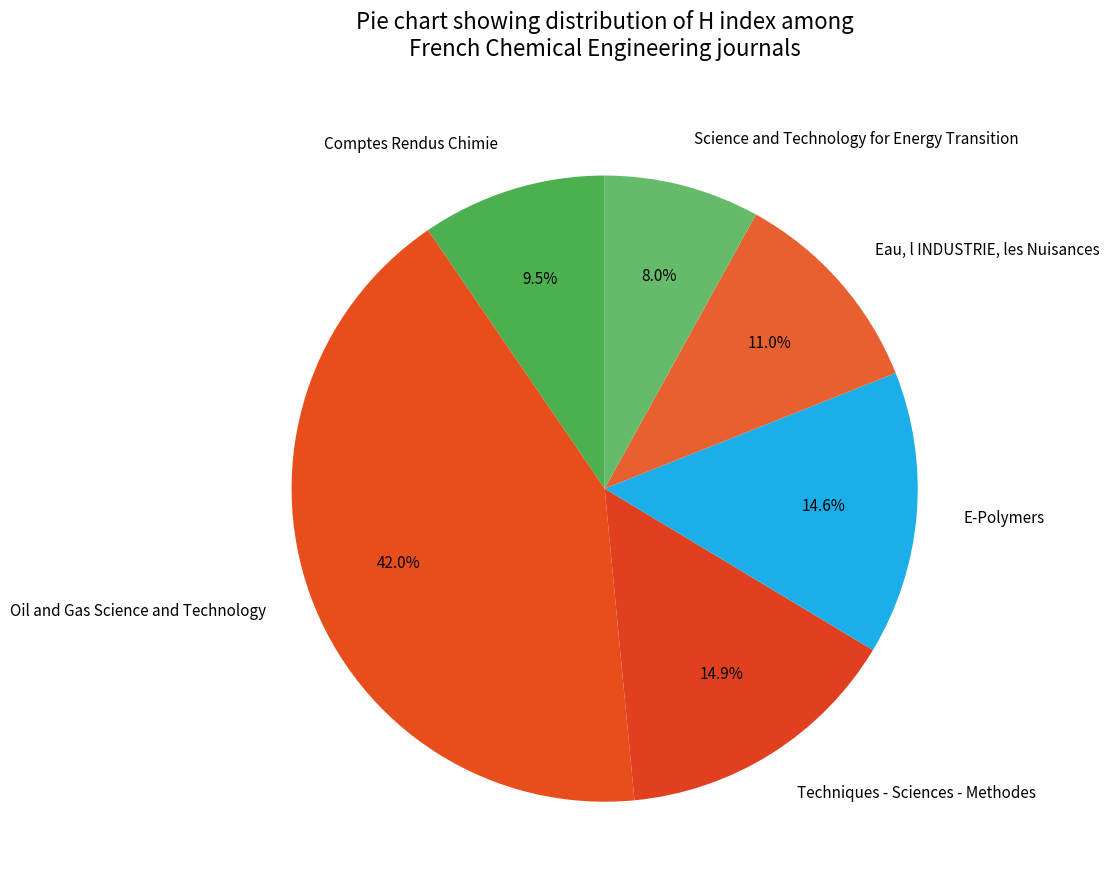

Approximately how many times larger is the value at Science and Technology for Energy Transition compared to Eau, l INDUSTRIE, les Nuisances?

0.7